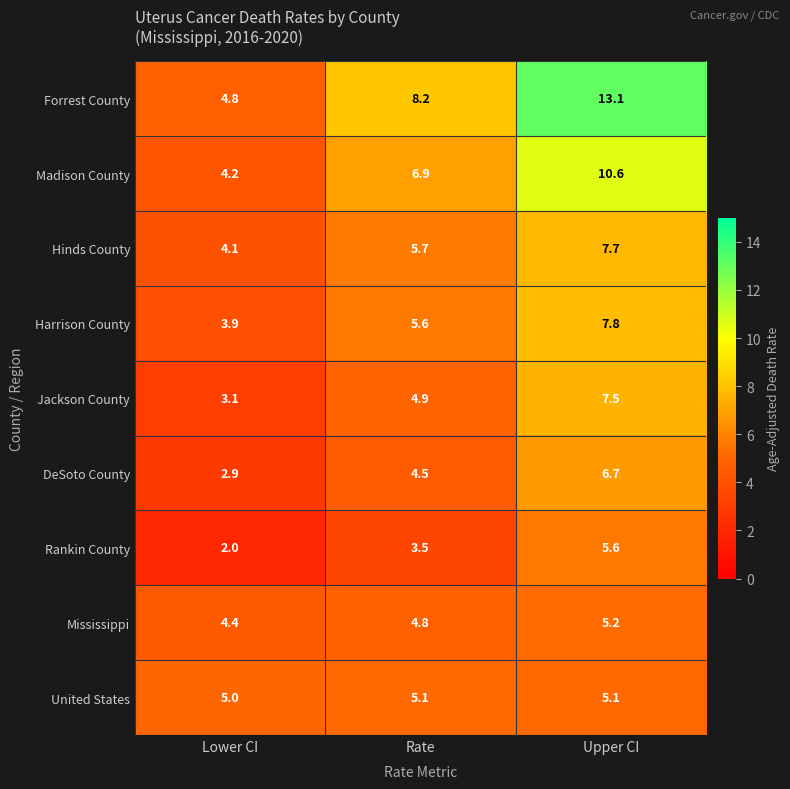

Where is Mississippi nearest to the value 4?

Lower CI